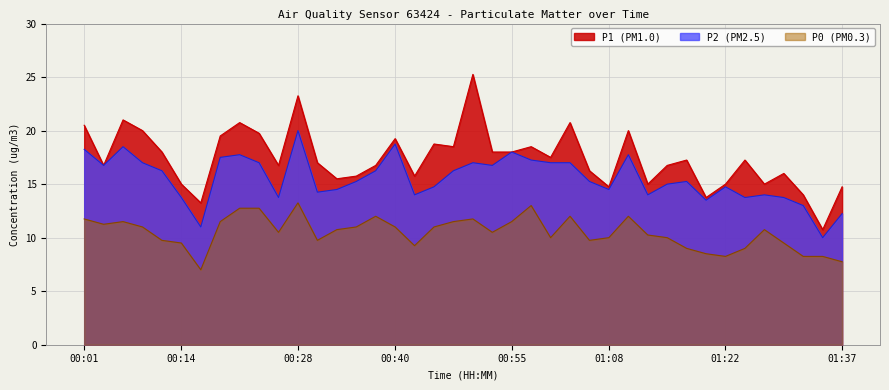

At which category does P2 reach its first local peak?

00:06